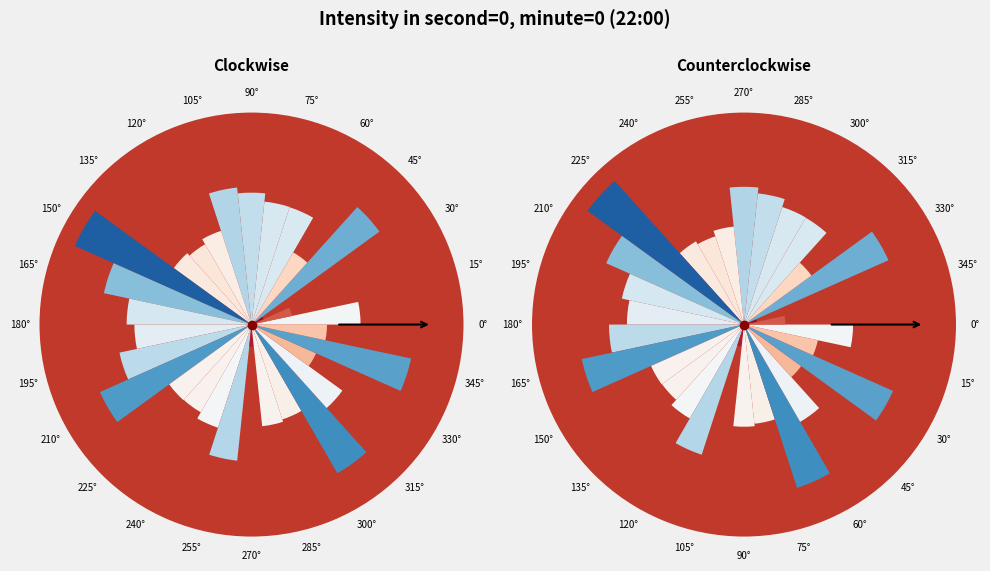

To the nearest percent, what is the difference between the 150° and 15° slice percentages?

2%